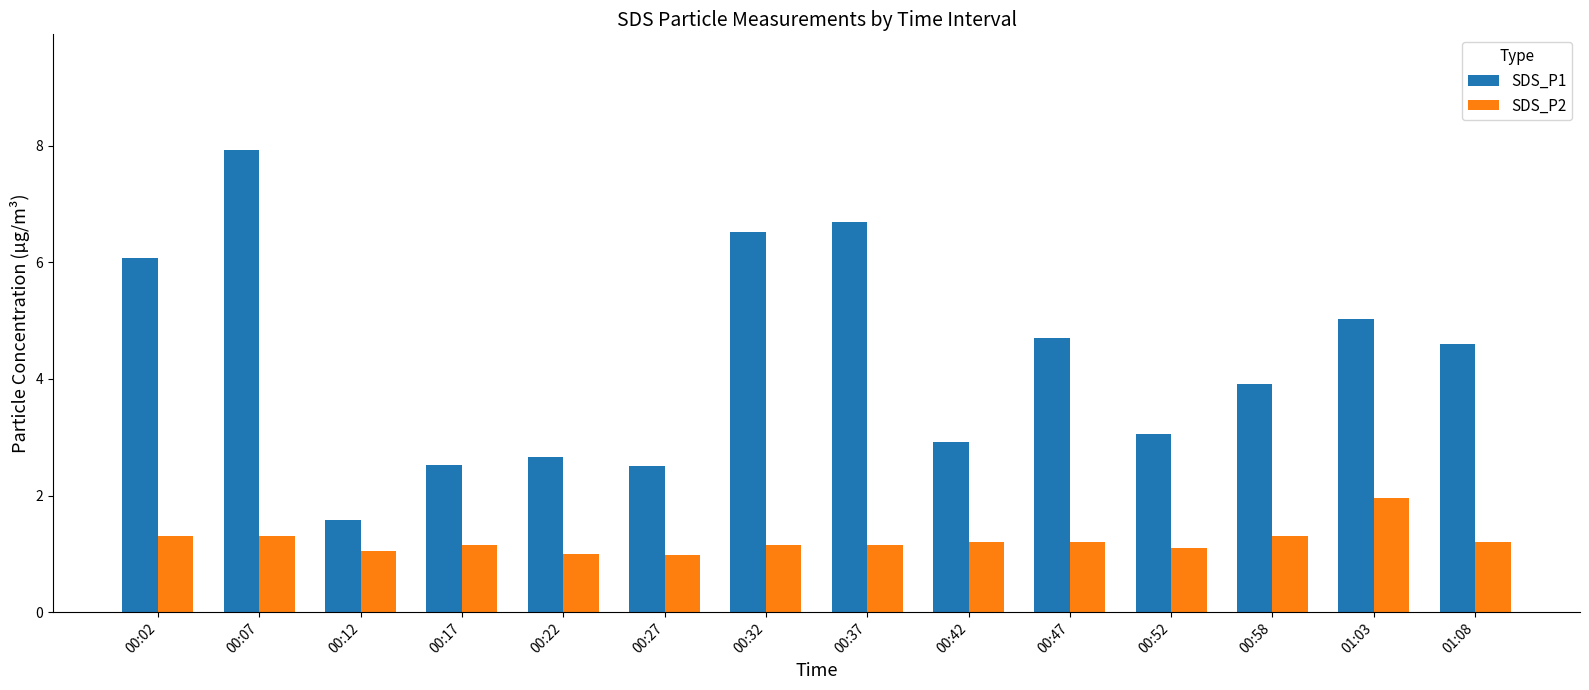

What is the label of the 8th bar from the right?

00:32